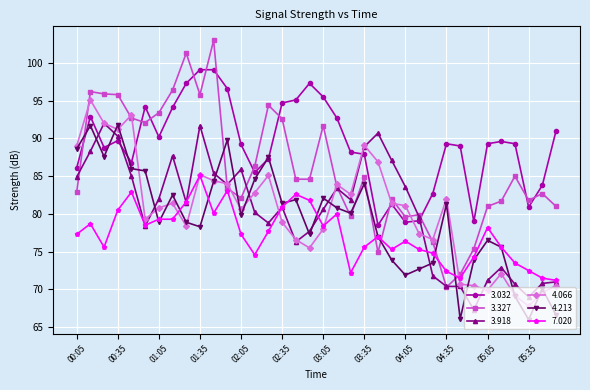

Which series has the largest range (max minus min)?

3.327